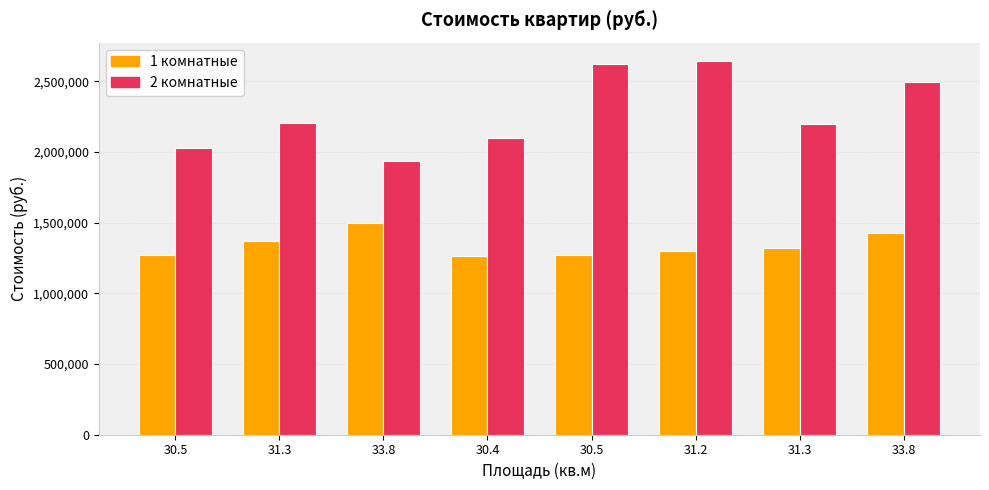

How many categories are shown in the chart?

8